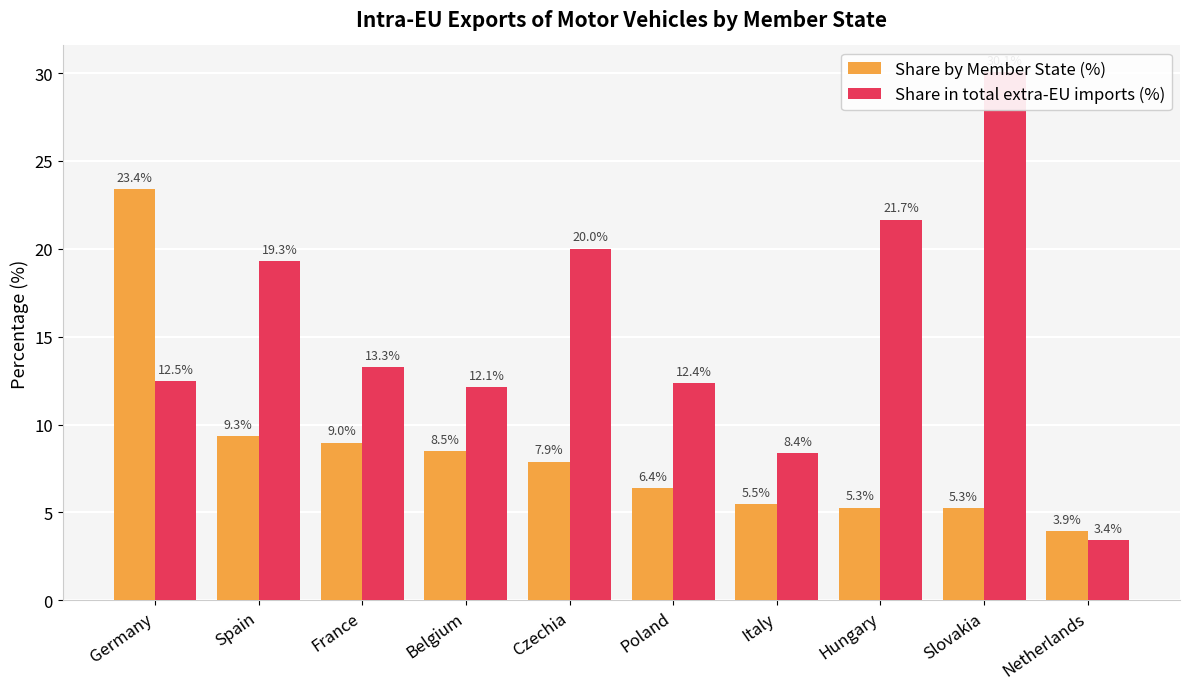

Between Belgium and France, which is larger?

France